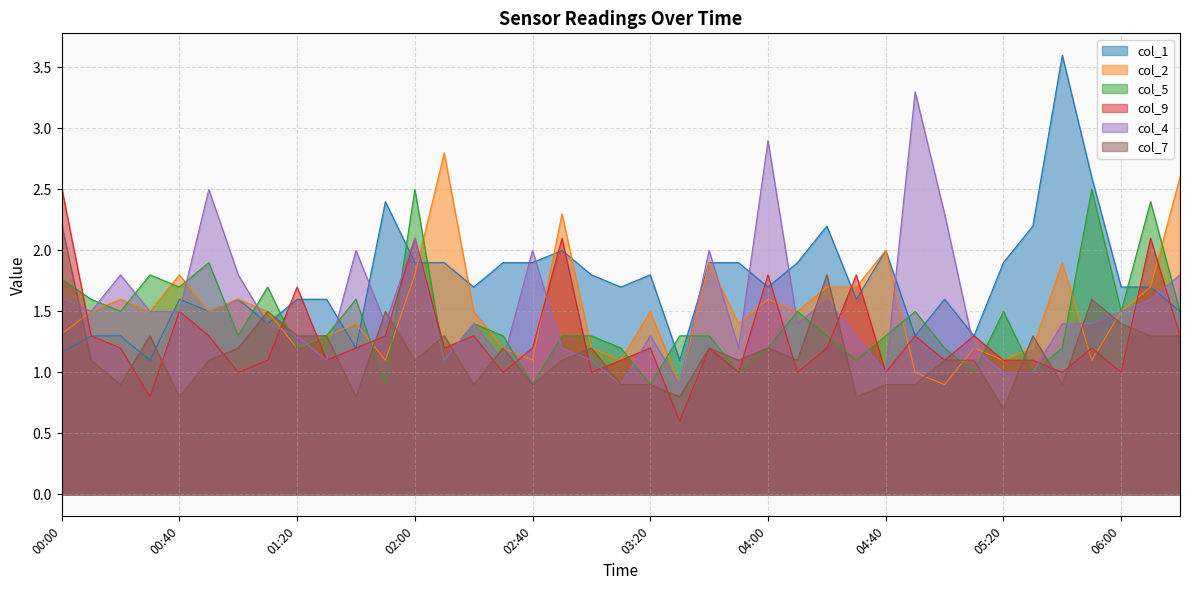

What is the label of the 3rd point from the left?

00:20